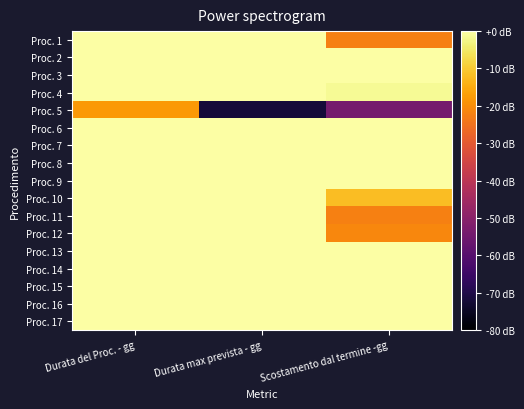

Which series has the largest range (max minus min)?

Proc. 5